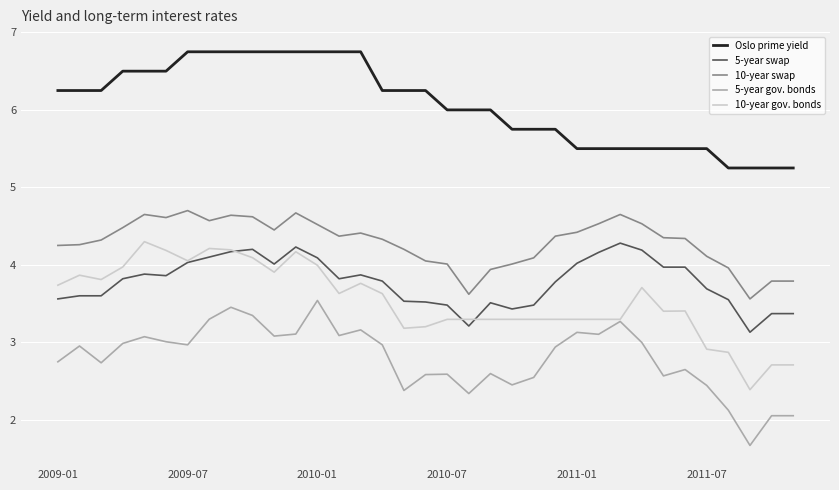

Which series has the largest total across all categories?

Oslo prime yield